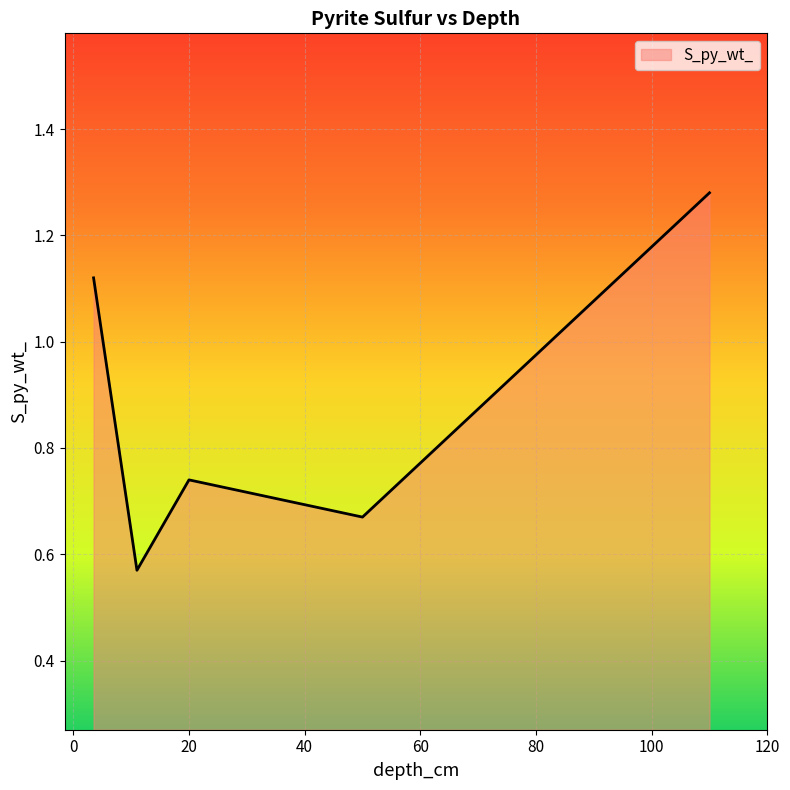

How many values are between 0 and 1?

3